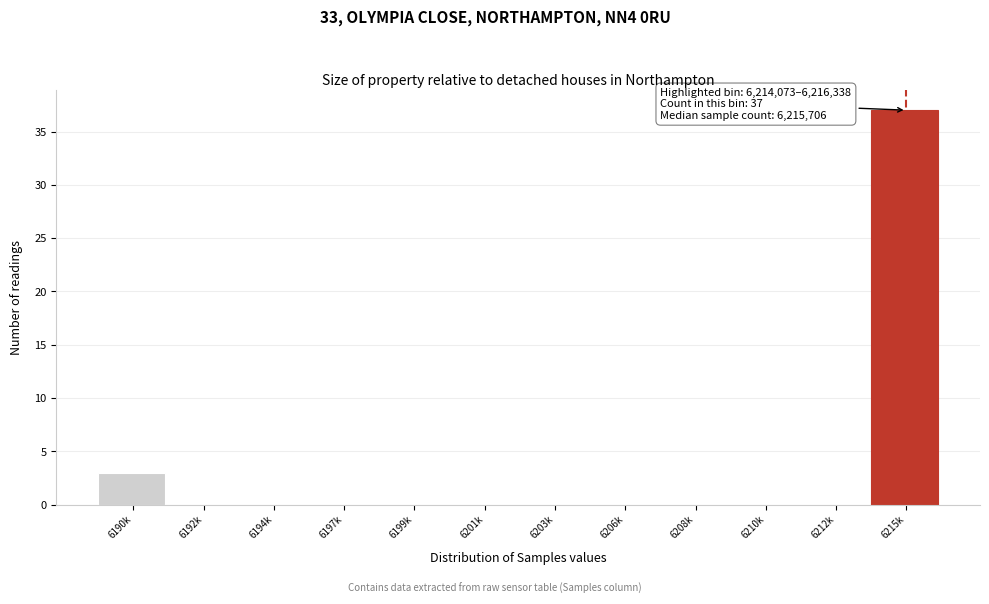

Reading left to right, what are all the values shown in this chart?

6190k=3	6192k=0	6194k=0	6197k=0	6199k=0	6201k=0	6203k=0	6206k=0	6208k=0	6210k=0	6212k=0	6215k=37